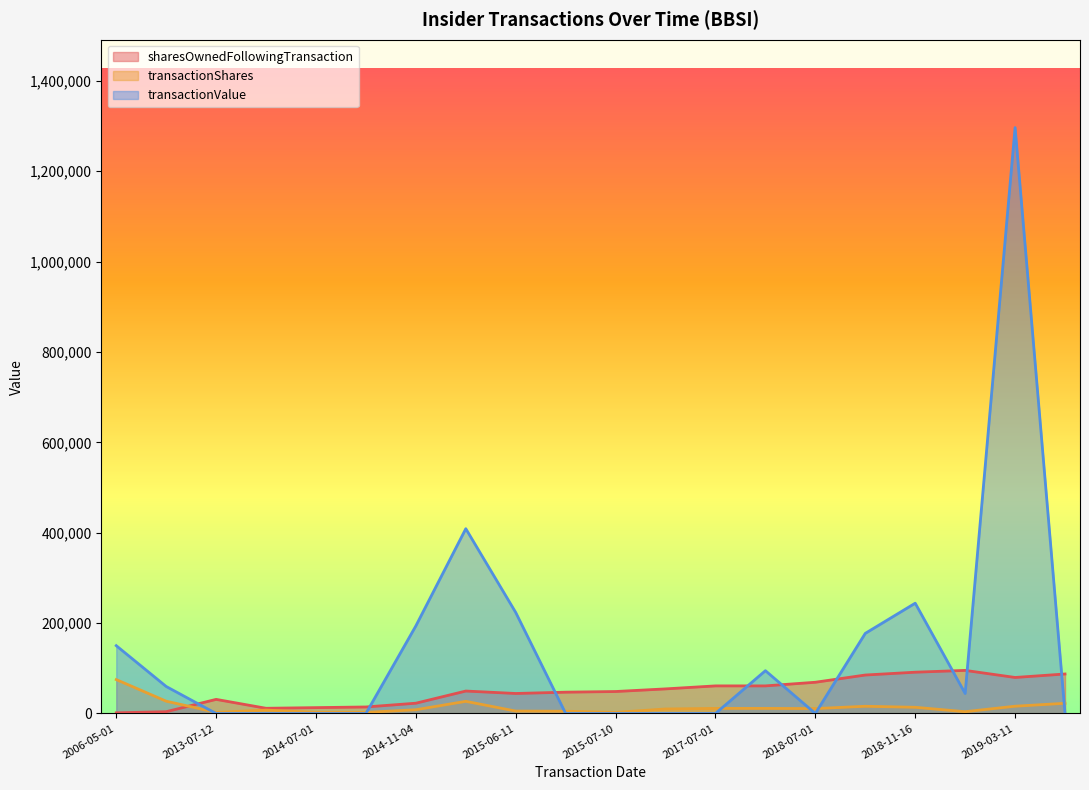

What is the difference between the highest and lowest values at 2017-07-03?

83469